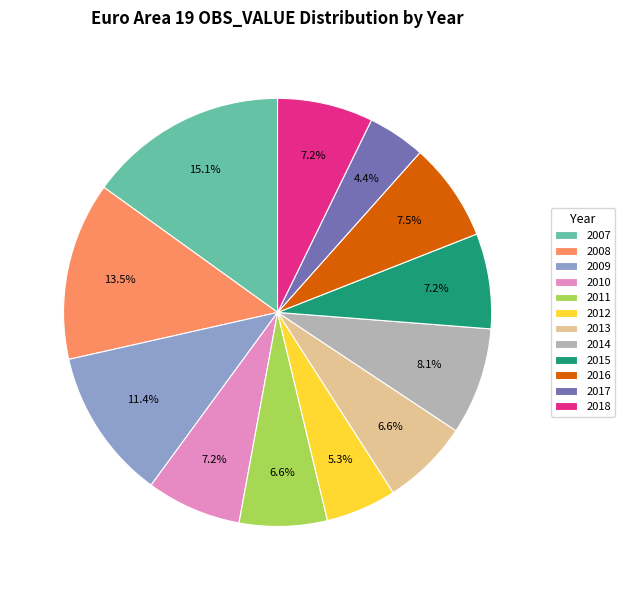

Is 2009 the majority of the pie?

No